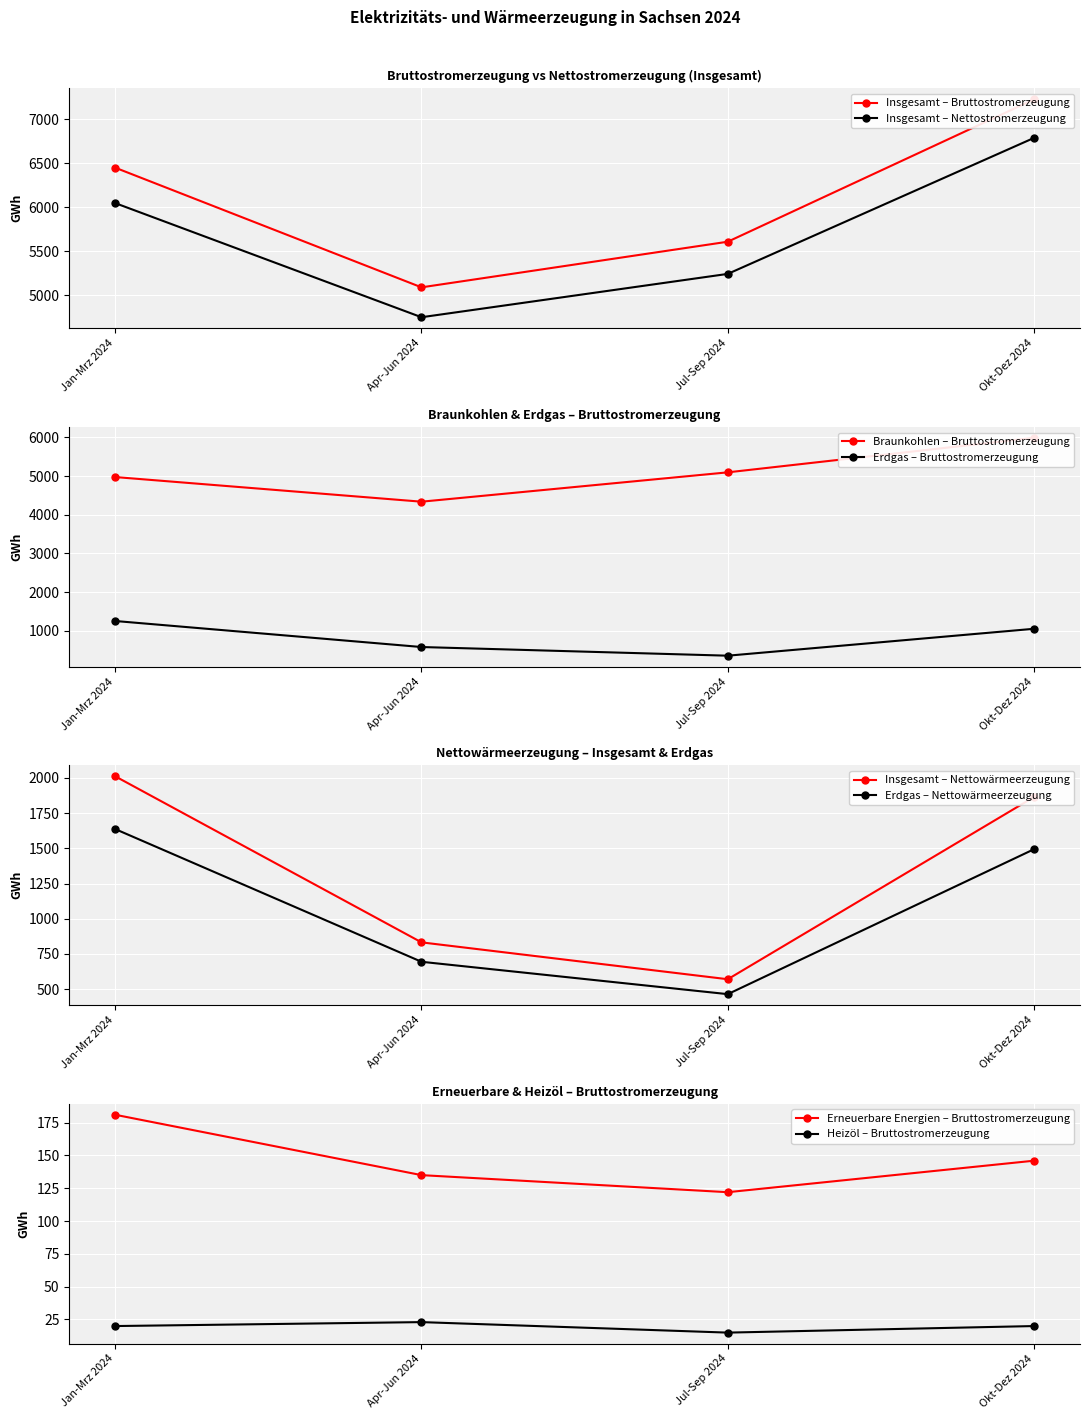

What is the value of the Insgesamt – Nettostromerzeugung point at the 4th from the left?

6788